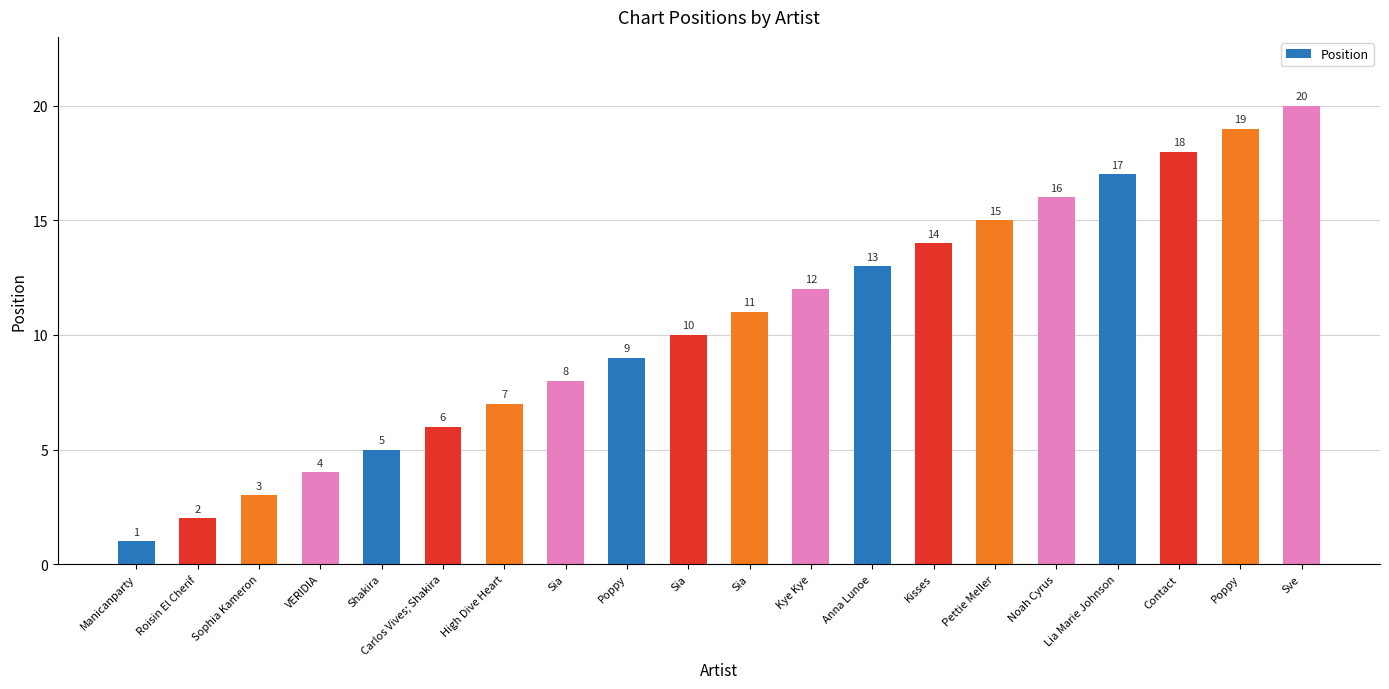

How many data points are less than 11?

10